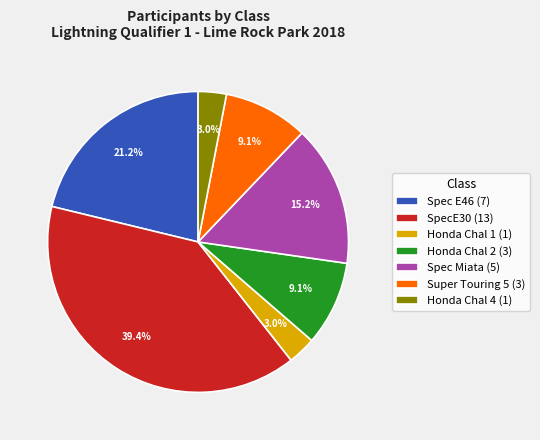

Is the sum of Honda Chal 2 and Honda Chal 1 greater than half?

No